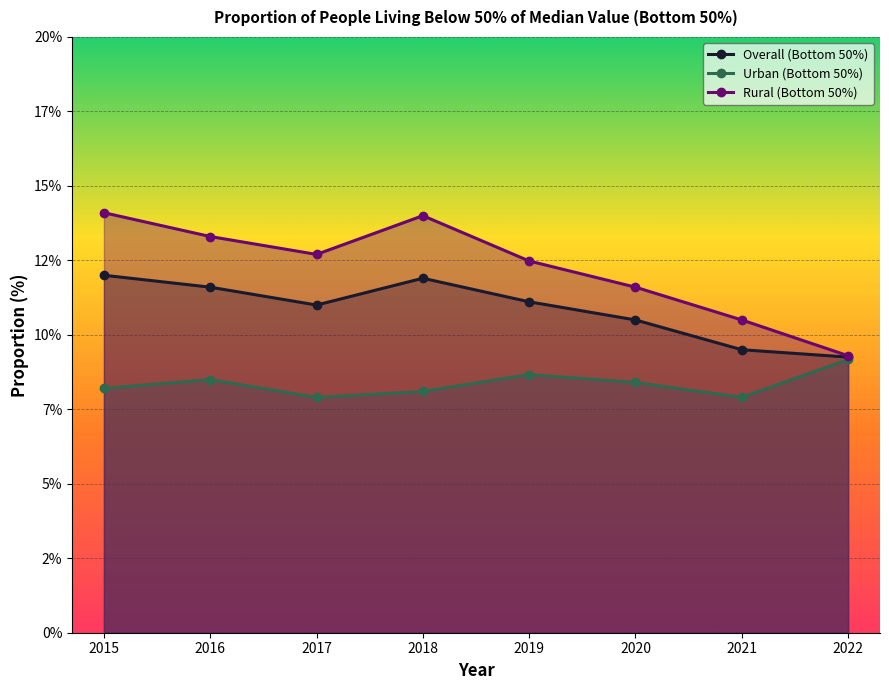

How many categories are shown in the chart?

8